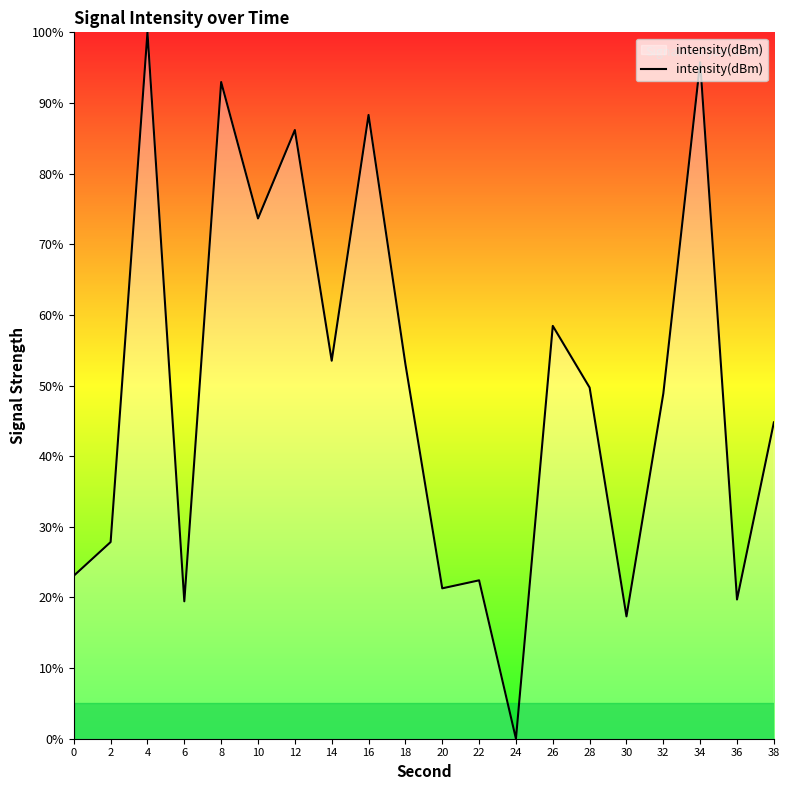

Approximately how many times larger is the value at 28 compared to 10?

0.7